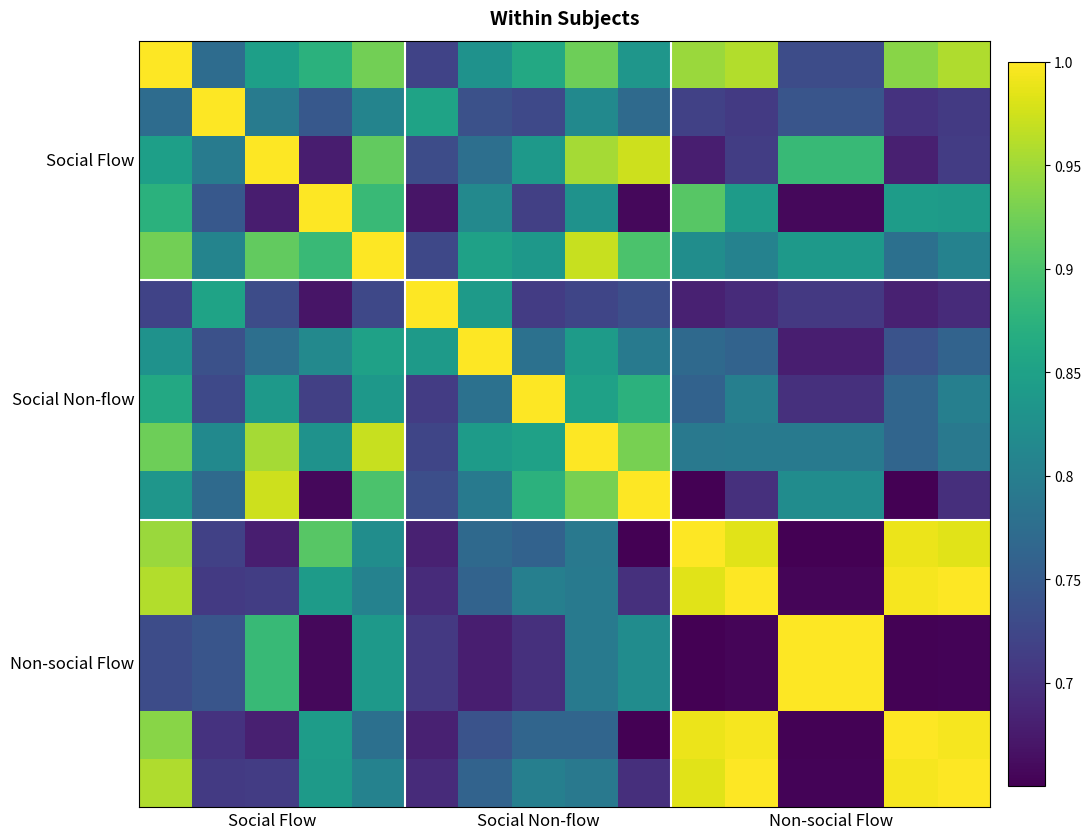

Count the number of categories in the chart.

16